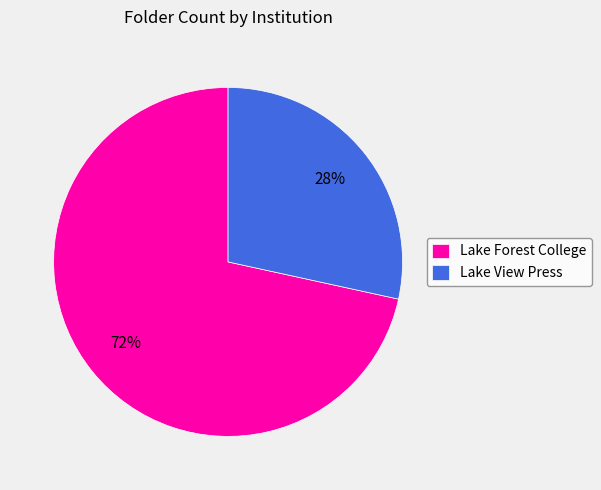

How many slices are in this pie chart?

2